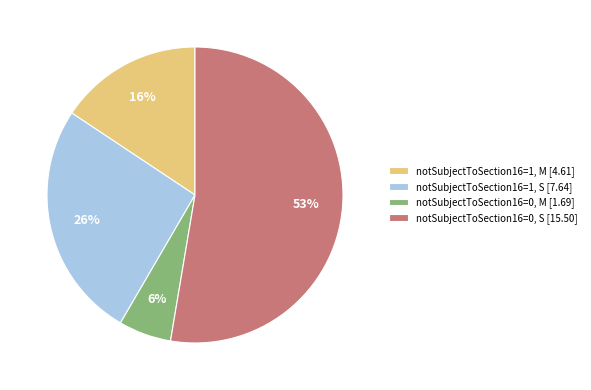

Which category has the smallest portion of the pie?

notSubjectToSection16=0, M [1.69]